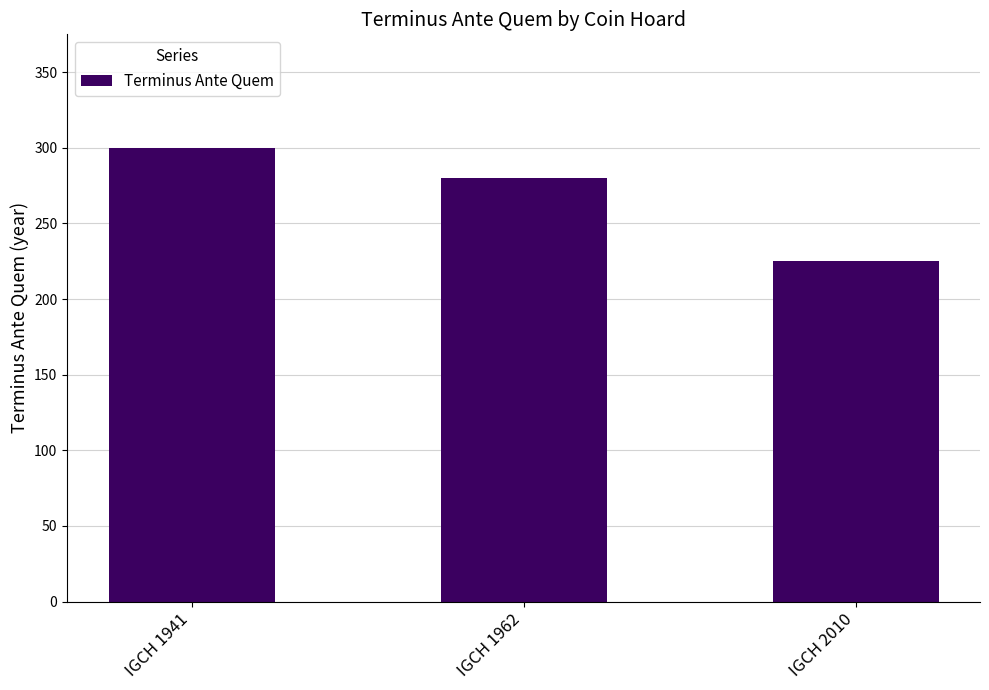

Count the number of categories in the chart.

3